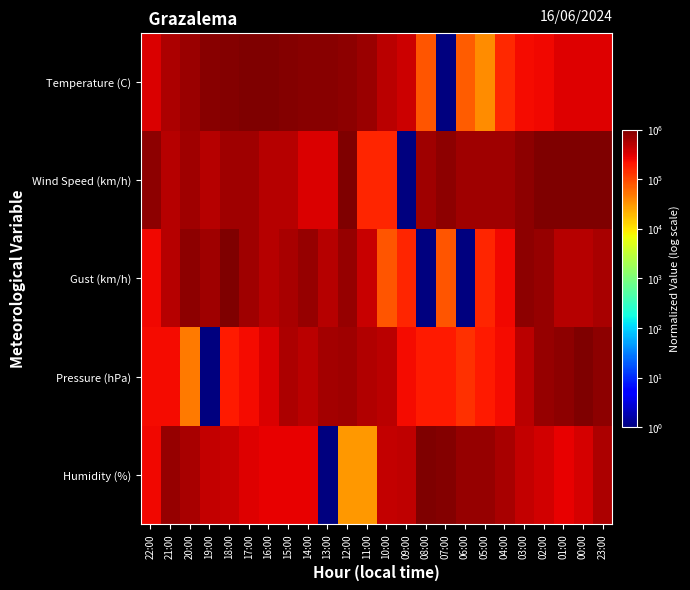

List the series in order of their peak value, highest first.

Temperature (C), Wind Speed (km/h), Gust (km/h), Pressure (hPa), Humidity (%)